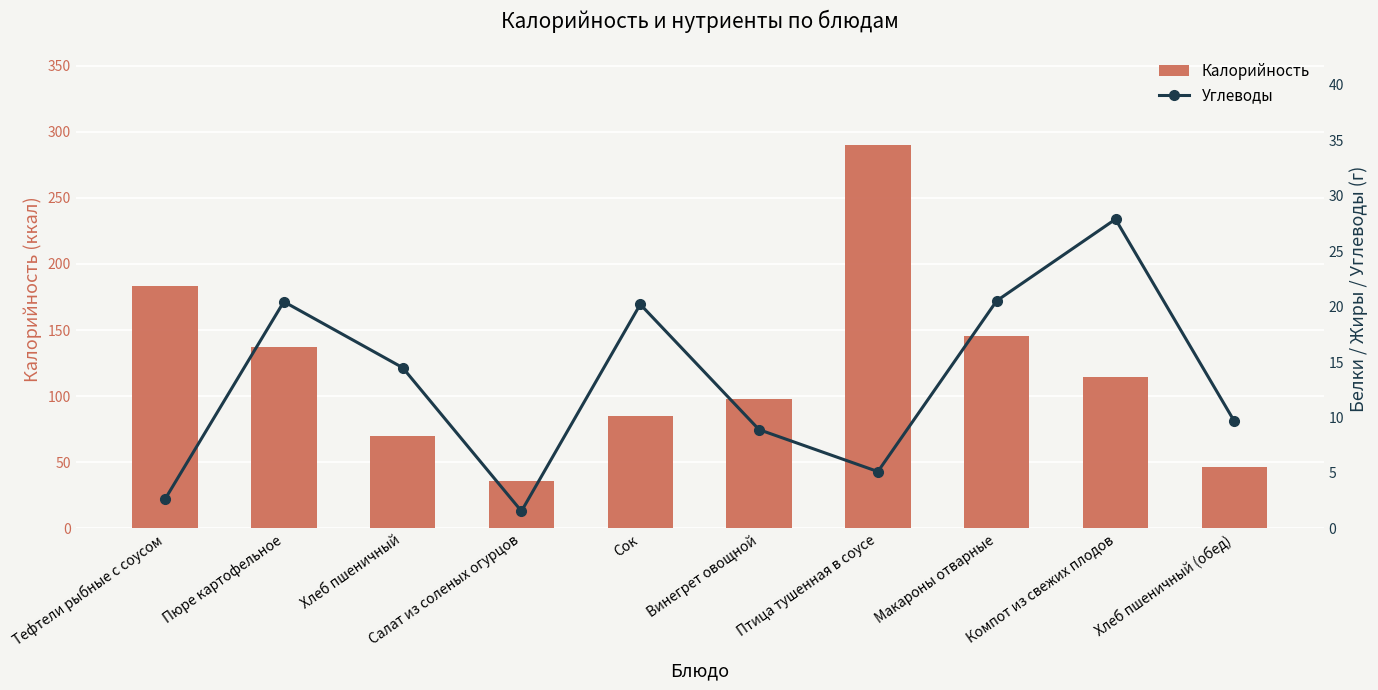

Reading left to right, transcribe all the data shown in this chart.

Калорийность: Тефтели рыбные с соусом=183.0	Пюре картофельное=137.2	Хлеб пшеничный=70.1	Салат из соленых огурцов=35.5	Сок=84.8	Винегрет овощной=97.9	Птица тушенная в соусе=290.0	Макароны отварные=145.5	Компот из свежих плодов=114.6	Хлеб пшеничный (обед)=46.8
Углеводы: Тефтели рыбные с соусом=2.6	Пюре картофельное=20.4	Хлеб пшеничный=14.5	Салат из соленых огурцов=1.6	Сок=20.2	Винегрет овощной=8.9	Птица тушенная в соусе=5.1	Макароны отварные=20.5	Компот из свежих плодов=27.9	Хлеб пшеничный (обед)=9.7